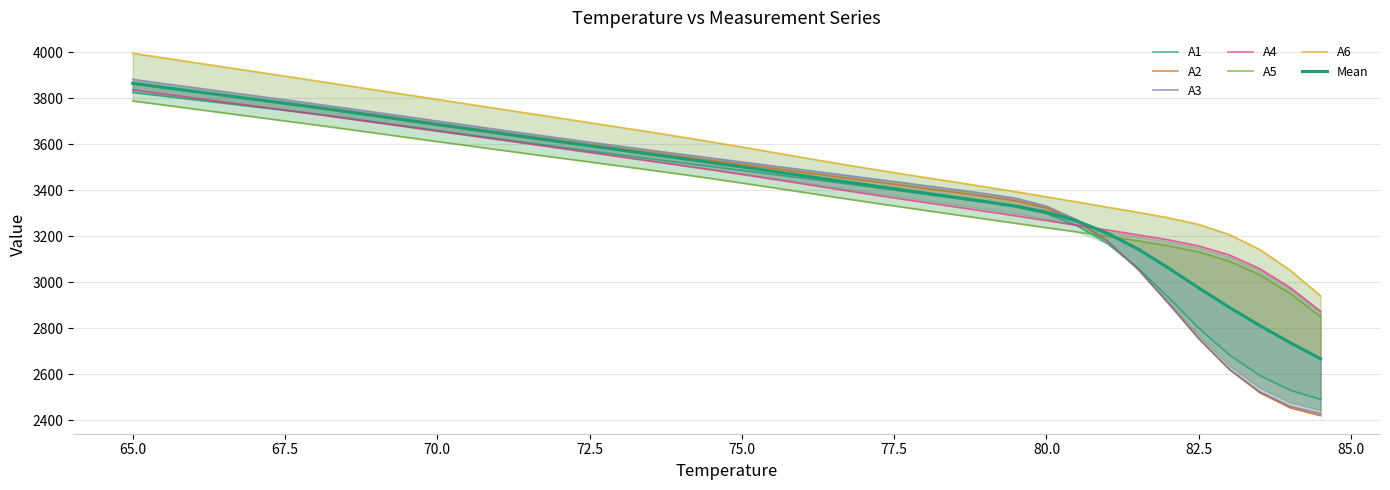

Rank the series at 73.5 from lowest to highest value.

A5, A4, A1, A2, A3, A6